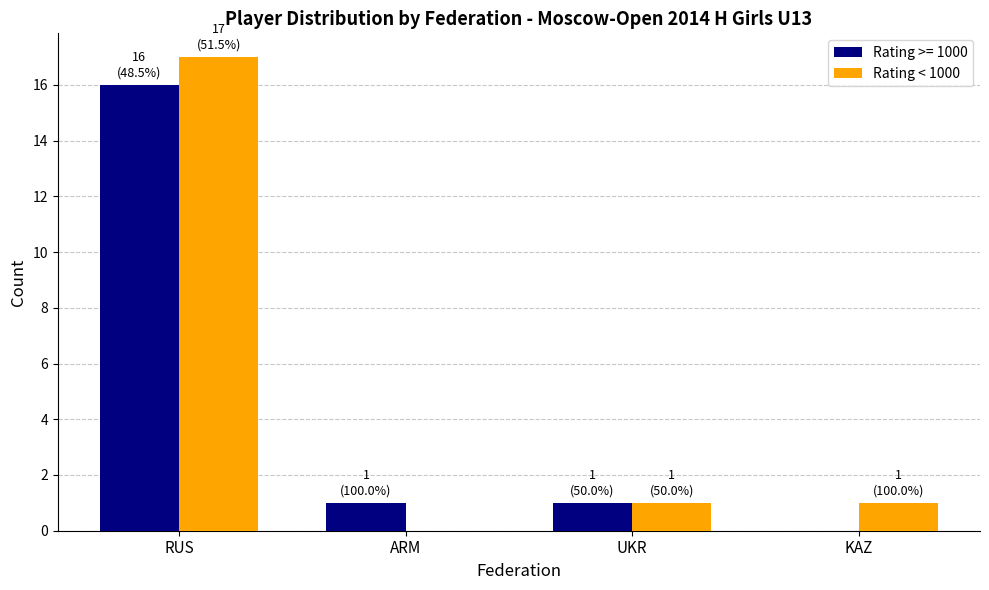

What value does the Rating < 1000 series have at RUS, to the nearest 10?

20